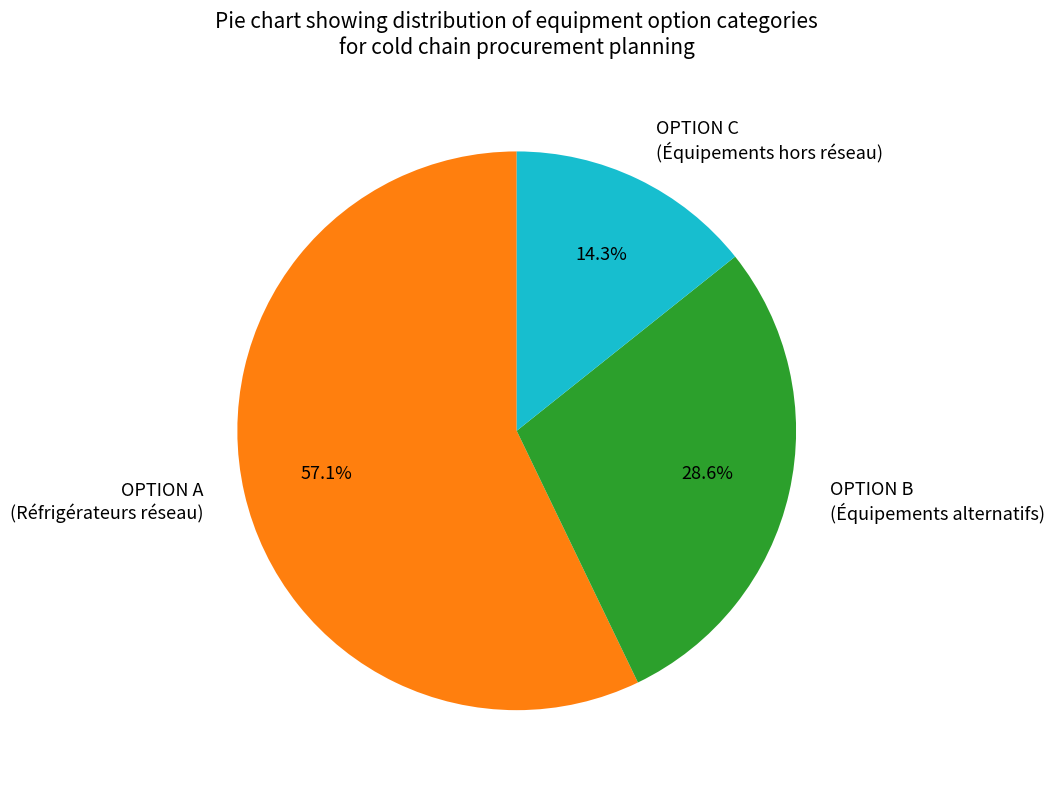

Which has a higher value, OPTION A (Réfrigérateurs réseau) or OPTION B (Équipements alternatifs)?

OPTION A (Réfrigérateurs réseau)